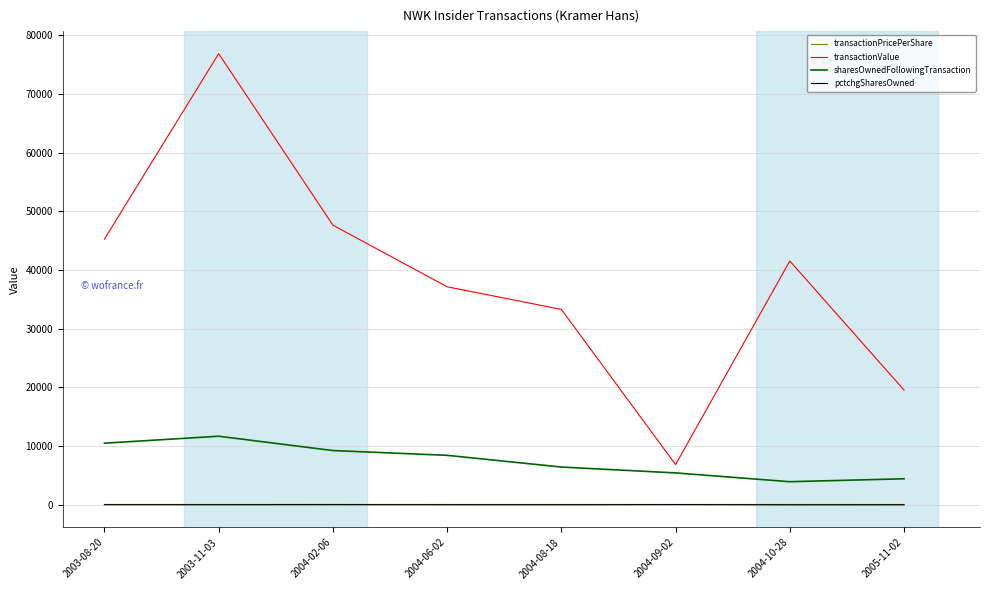

True or false: transactionPricePerShare and sharesOwnedFollowingTransaction cross at least once.

False